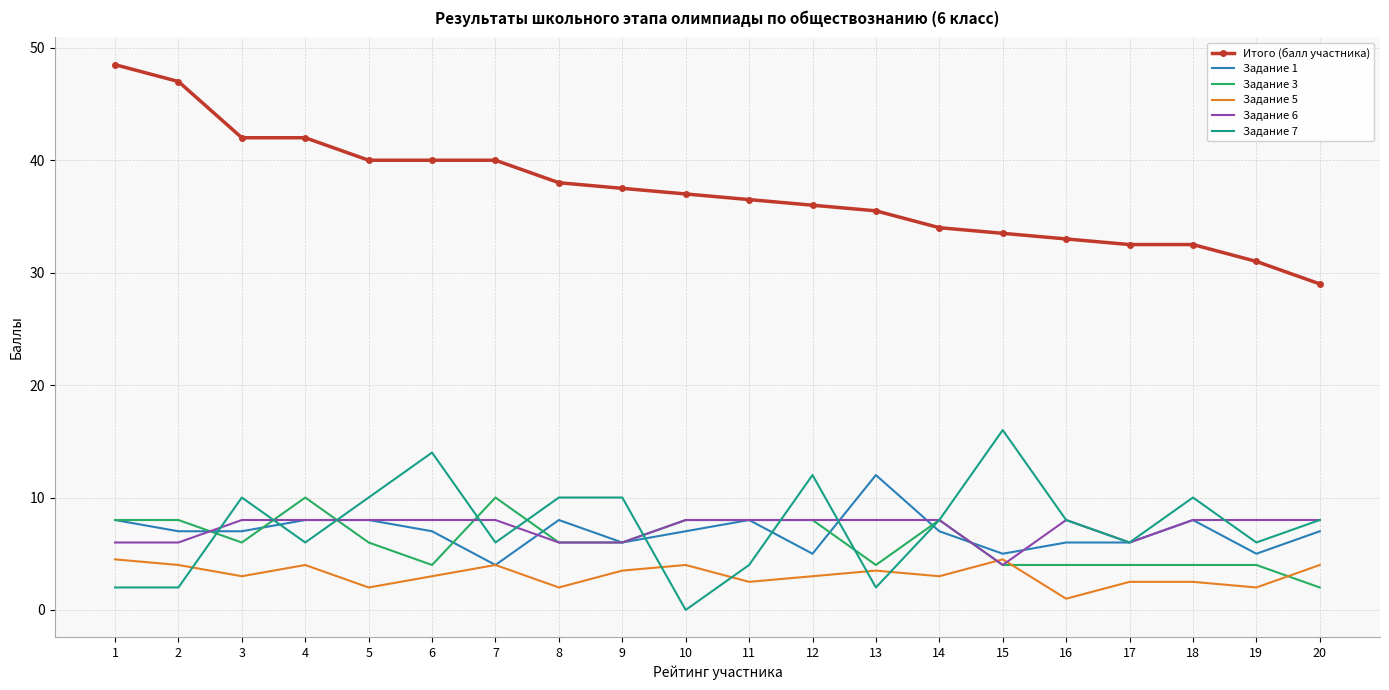

What is the spread (max minus min) of values at 12?

33.0